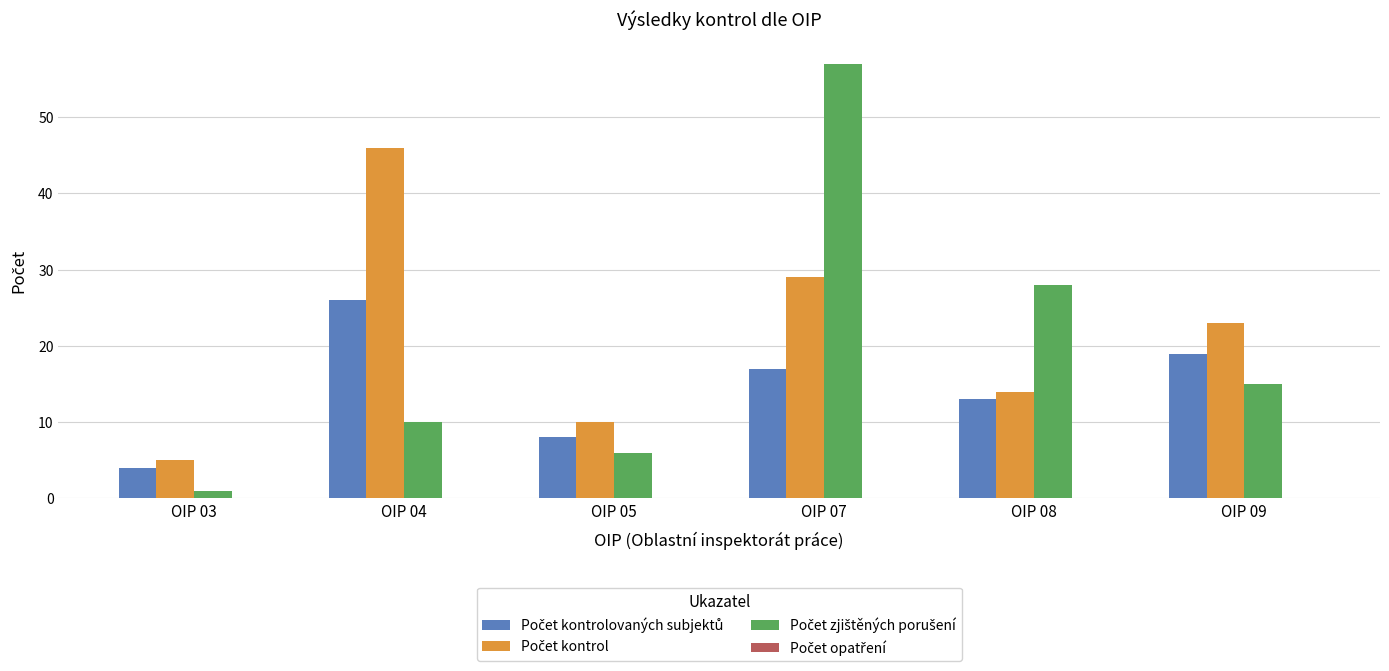

What is the total value across all series at OIP 09?

57